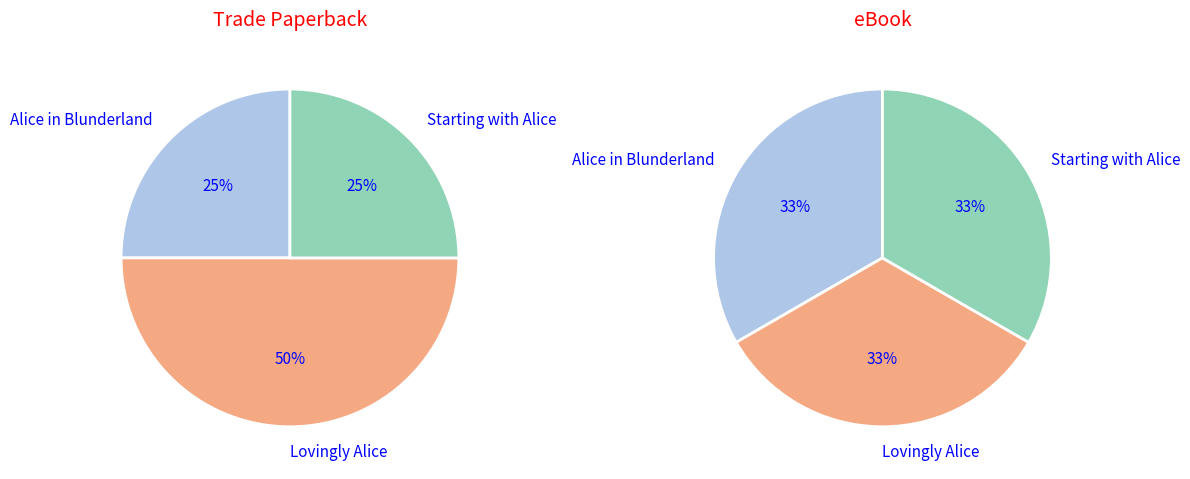

What is the ratio of the value at Alice in Blunderland to the value at Lovingly Alice?

0.7